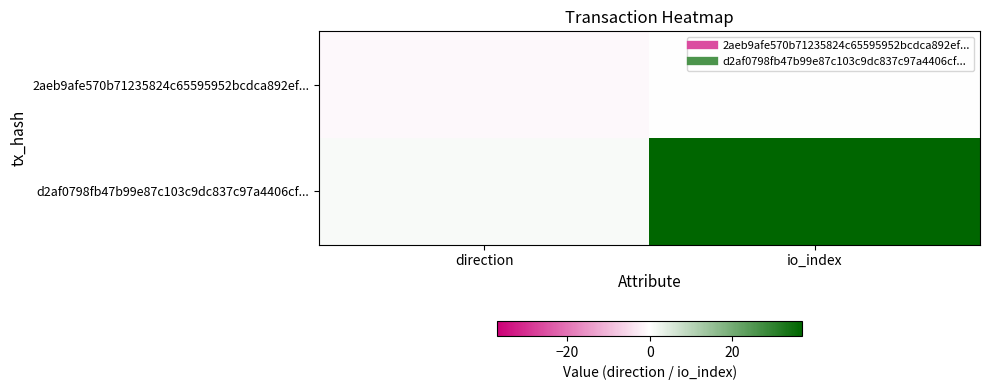

At io_index, list the series in order from largest to smallest.

d2af0798fb47b99e87c103c9dc837c97a4406cf..., 2aeb9afe570b71235824c65595952bcdca892ef...